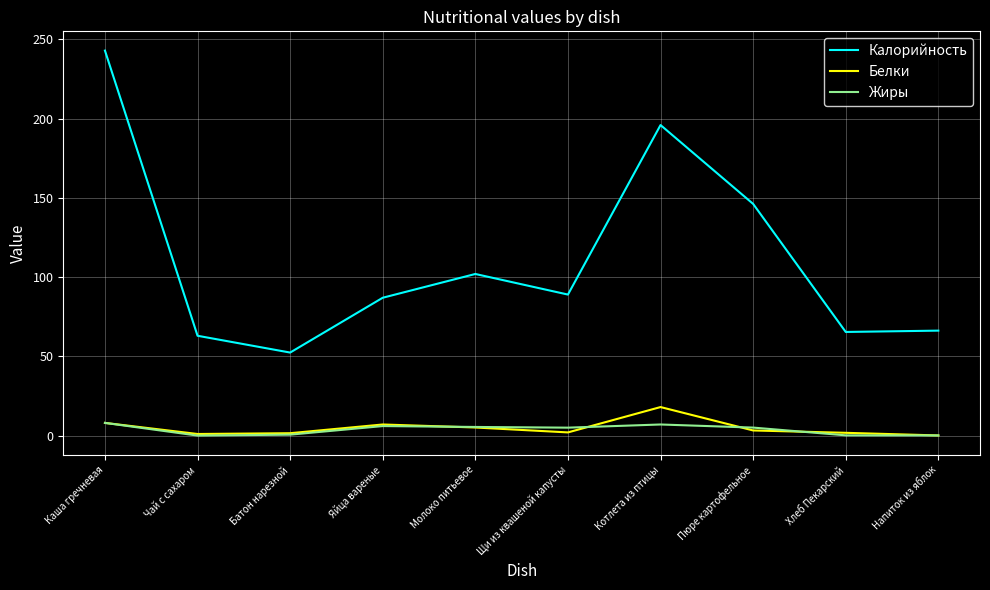

Which series has the widest spread of values?

Калорийность